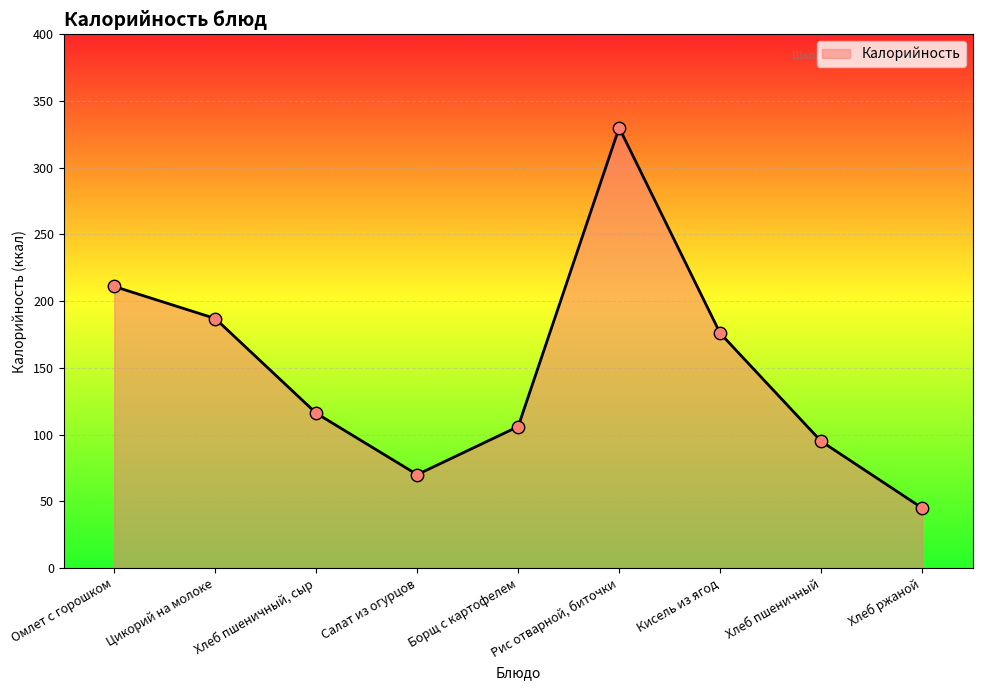

Which has a higher value, Хлеб пшеничный or Цикорий на молоке?

Цикорий на молоке